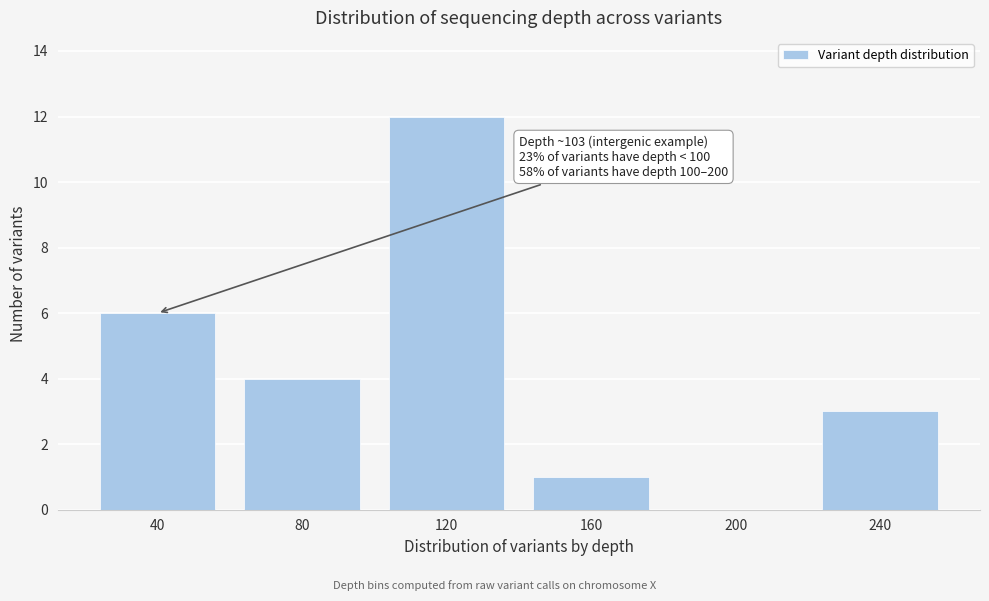

Reading right to left, list all the values displayed in this chart.

240=3	200=0	160=1	120=12	80=4	40=6